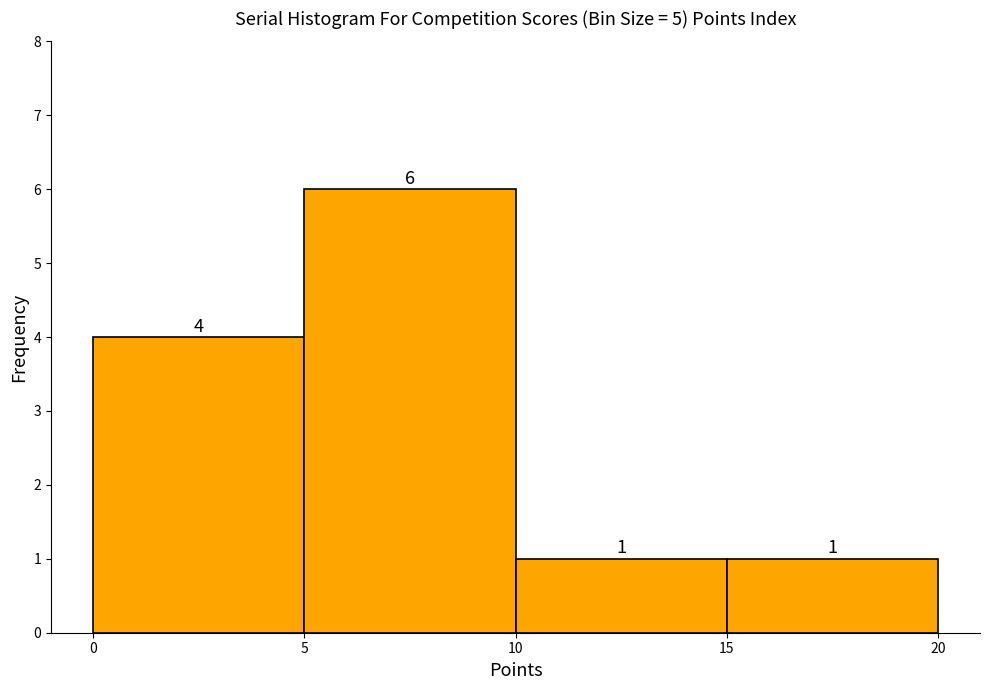

Which range on the x-axis has the tallest bar?

5 to 10